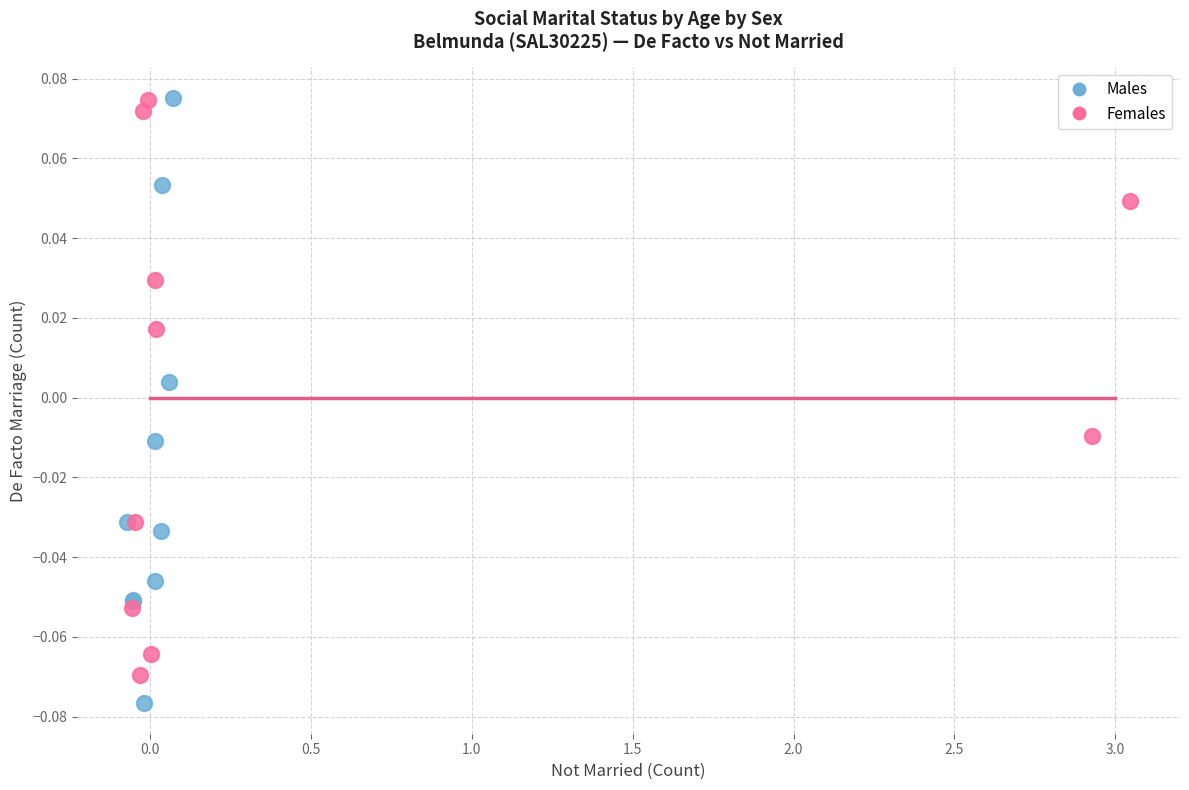

Which series reaches the minimum Y coordinate?

Males